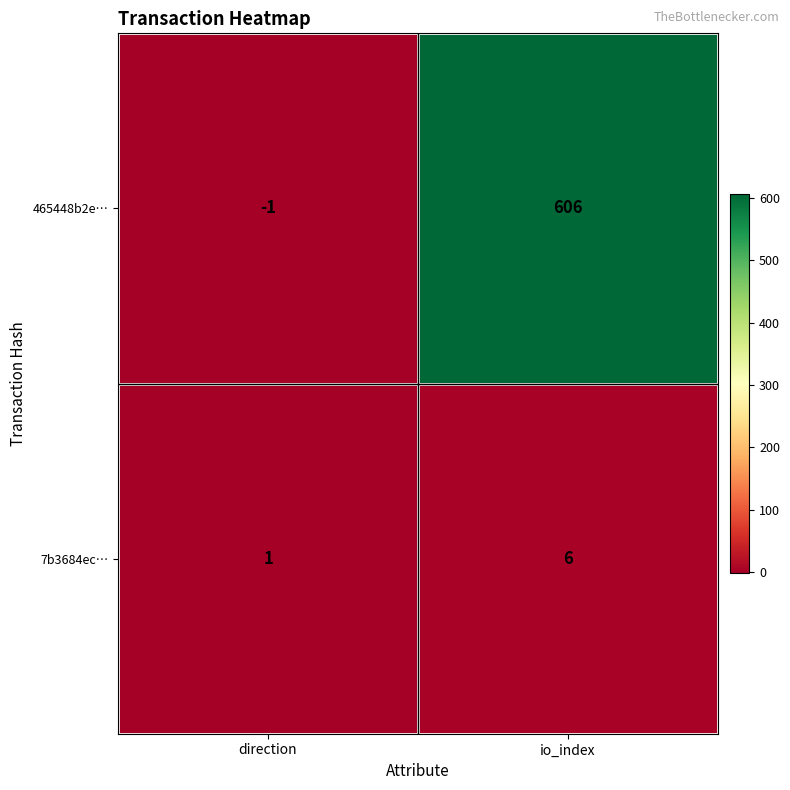

List the series in order of their overall mean, highest first.

465448b2e…, 7b3684ec…